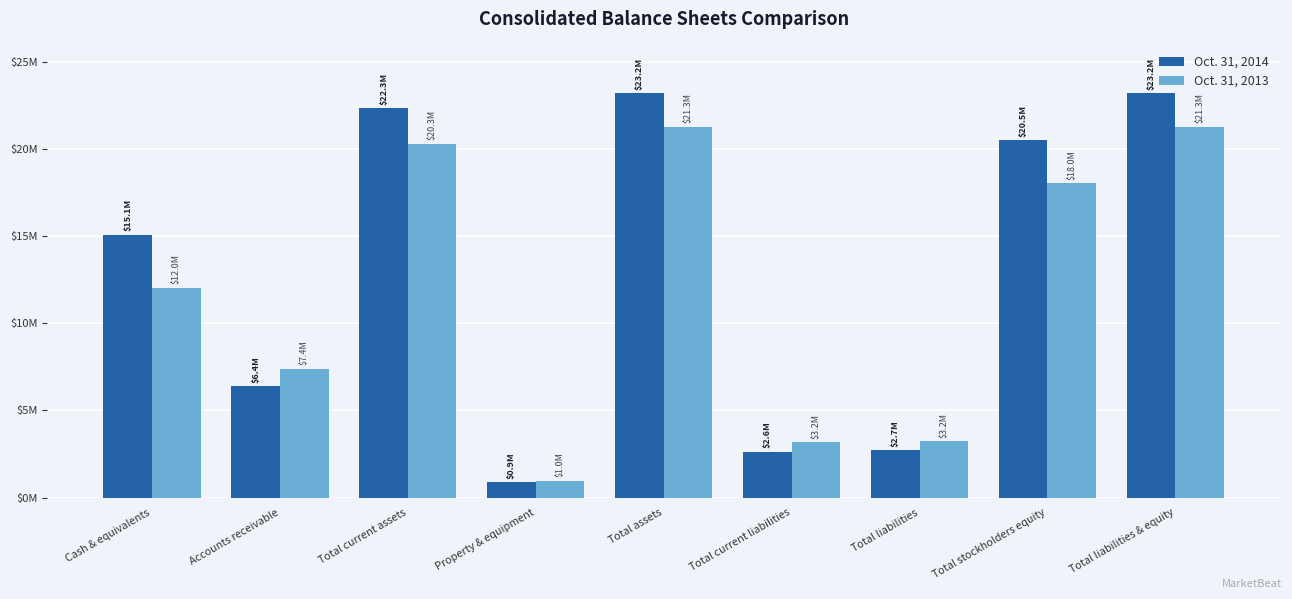

What is the difference between the highest and lowest values at Total assets?

1929148